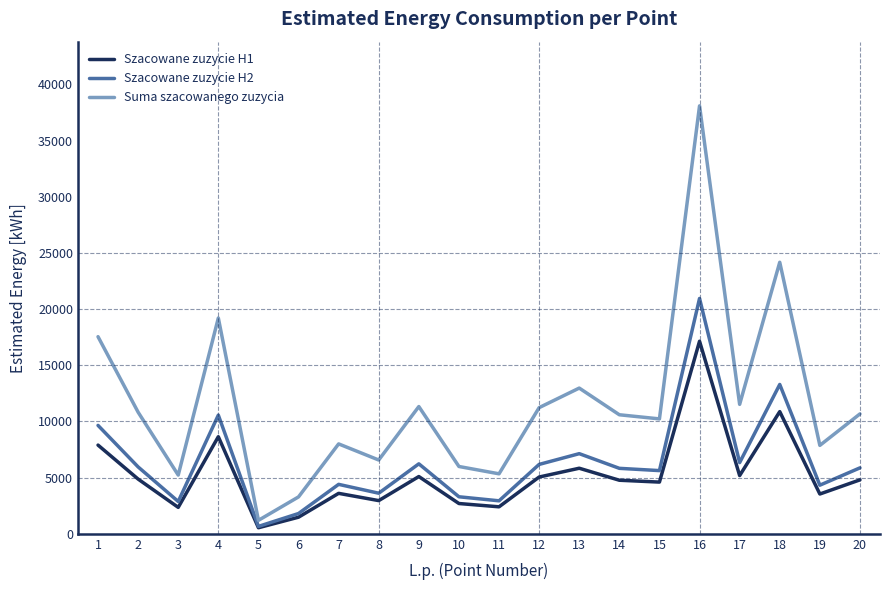

What is the minimum value for Suma szacowanego zuzycia?

1199